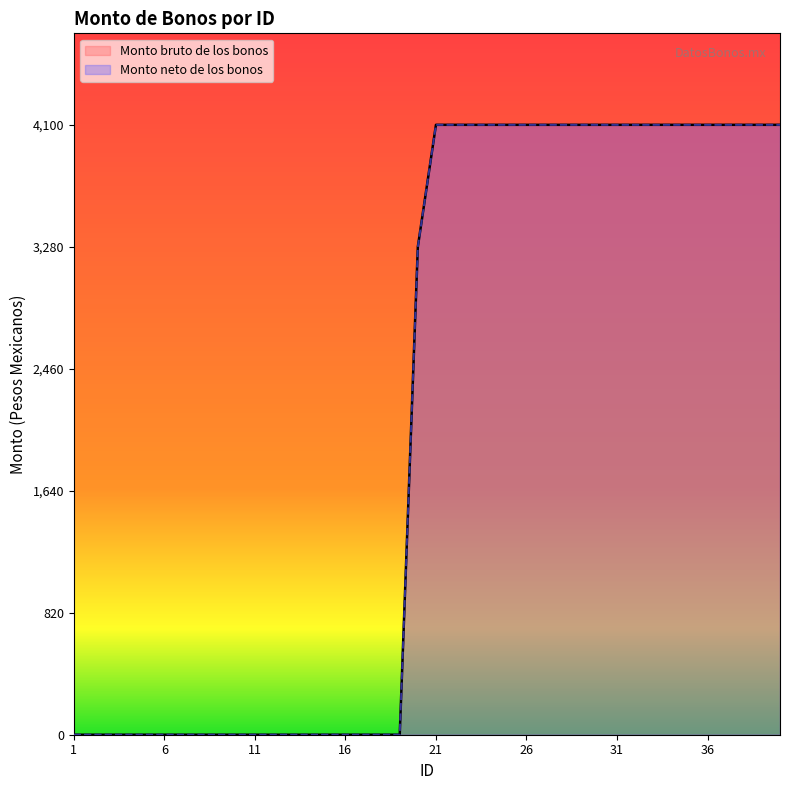

What is the average value of the Monto neto de los bonos series?

2132